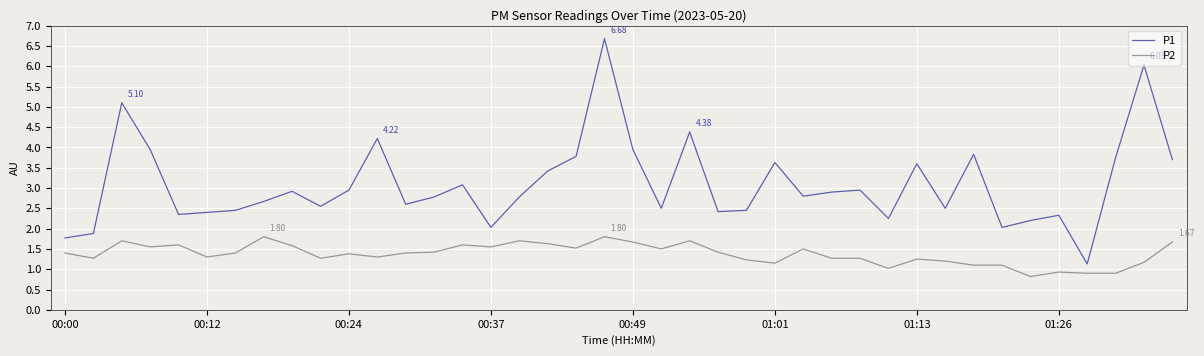

What is the difference between the maximum and minimum values in the P2 series?

1.0